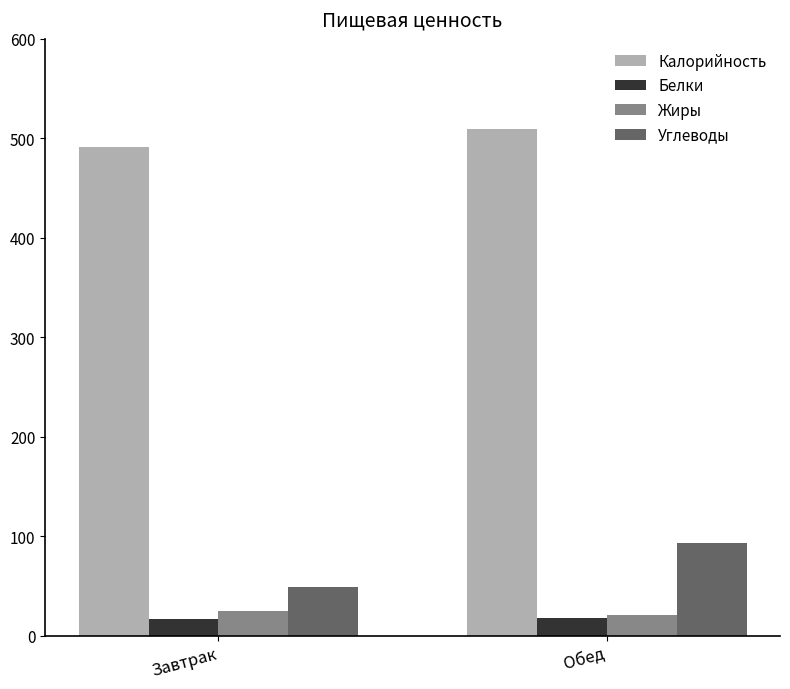

At which category is the sum across all series the highest?

Обед